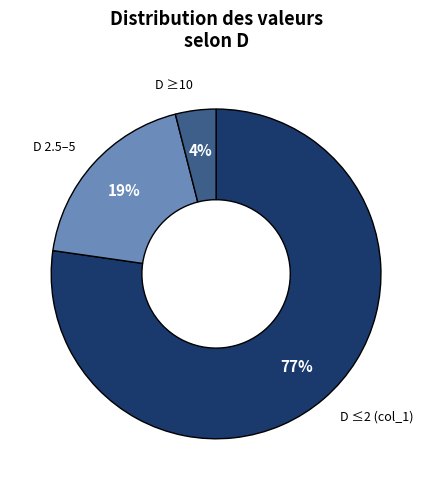

Rank the categories by value from highest to lowest.

D ≤2 (col_1), D 2.5–5, D ≥10